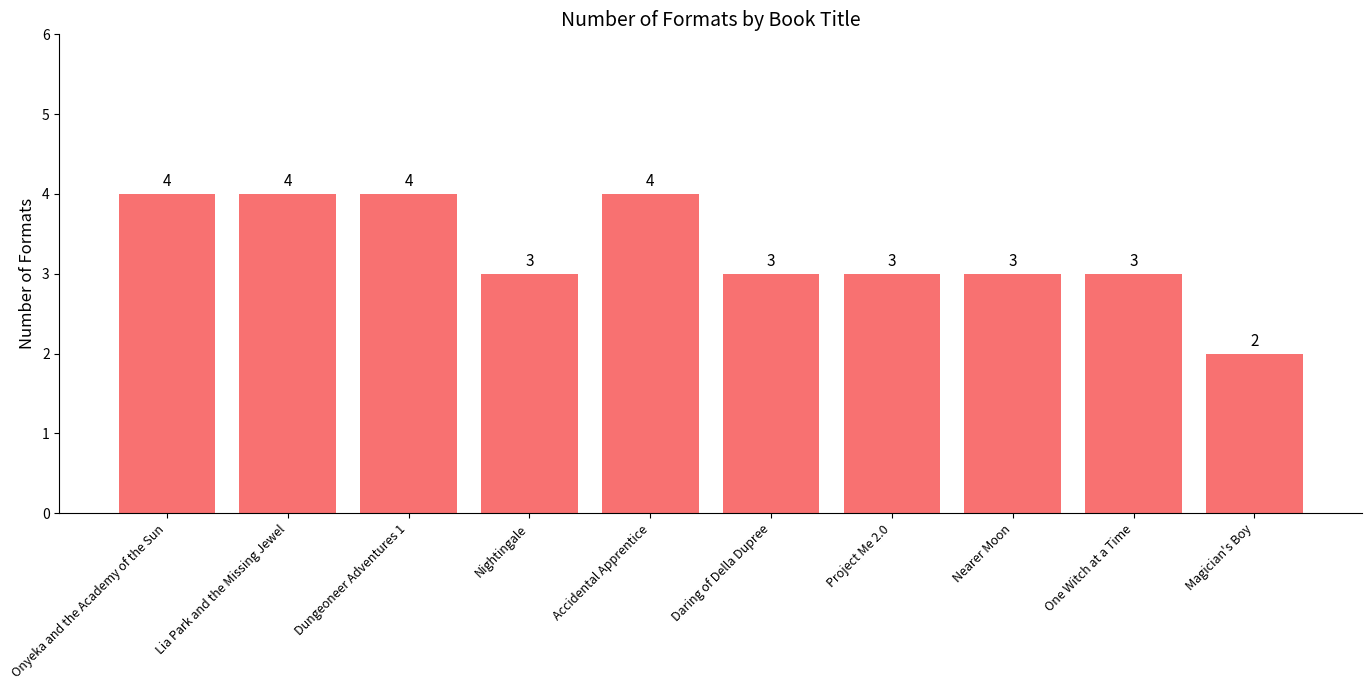

Reading left to right, list all the values displayed in this chart.

Onyeka and the Academy of the Sun=4	Lia Park and the Missing Jewel=4	Dungeoneer Adventures 1=4	Nightingale=3	Accidental Apprentice=4	Daring of Della Dupree=3	Project Me 2.0=3	Nearer Moon=3	One Witch at a Time=3	Magician's Boy=2